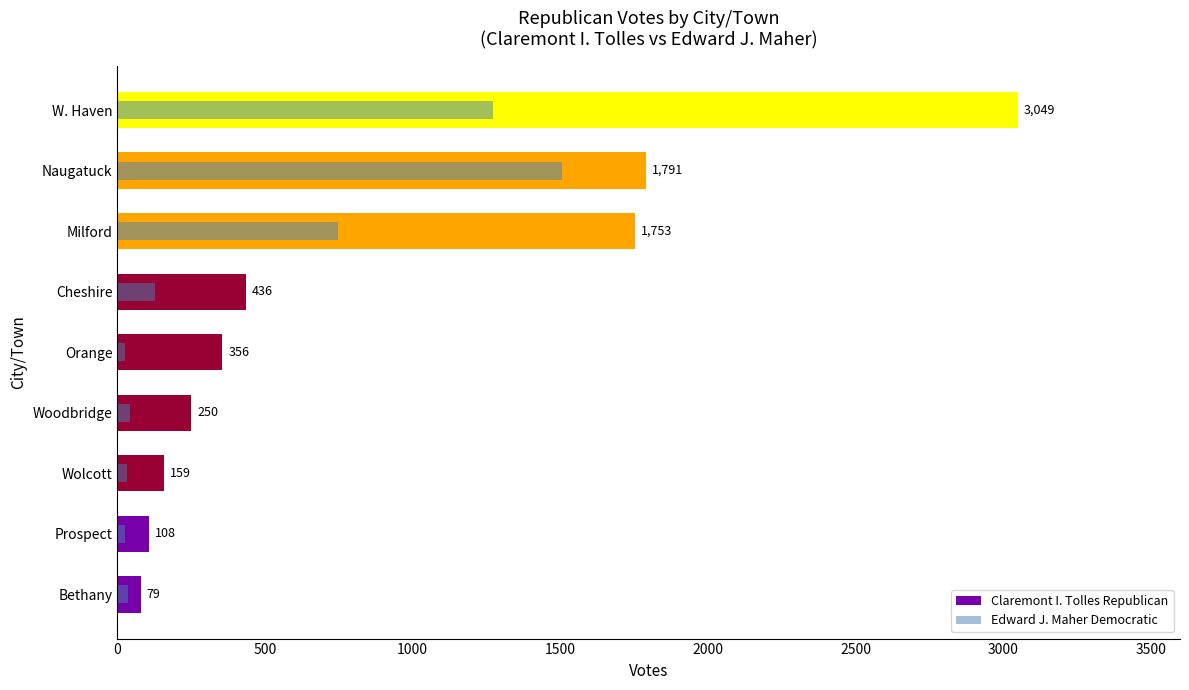

At how many categories does at least one series exceed 498?

3